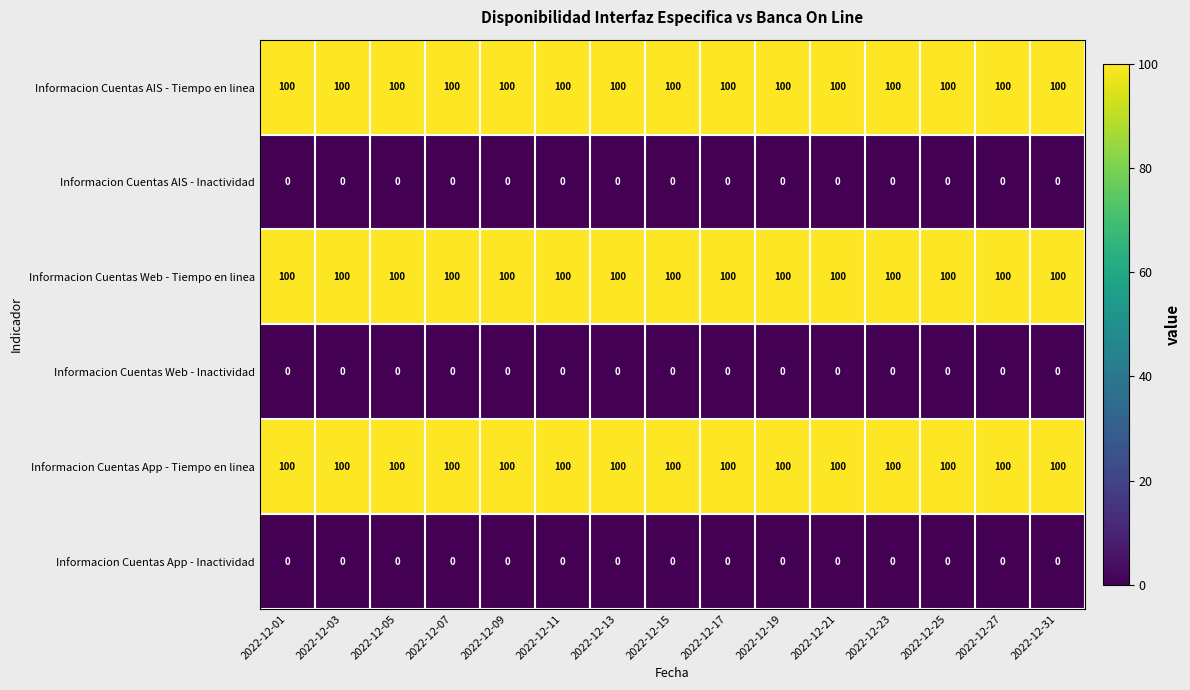

At how many categories does at least one series exceed 35?

15